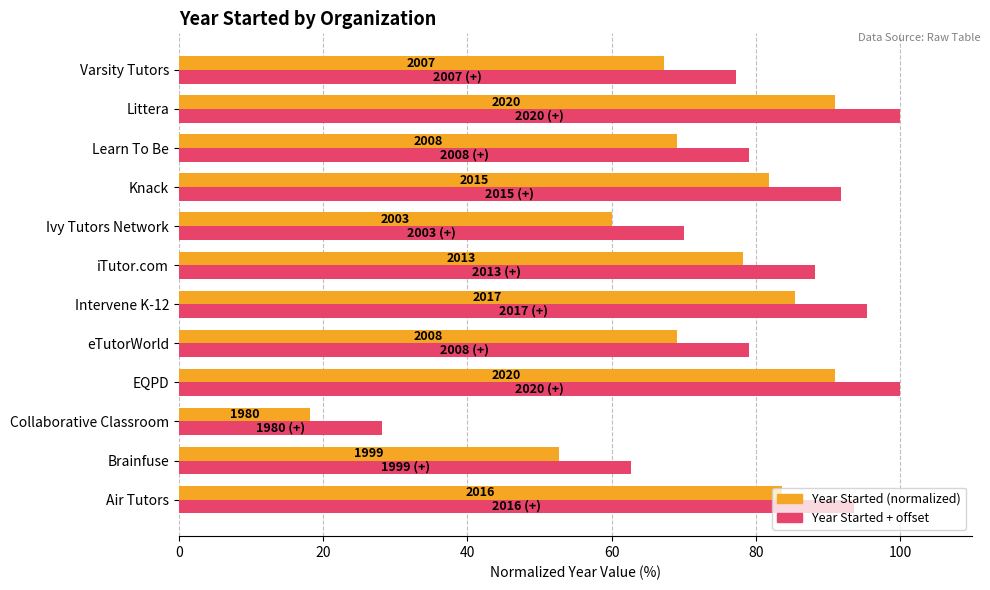

What is the maximum value for Year Started + offset?

100.0